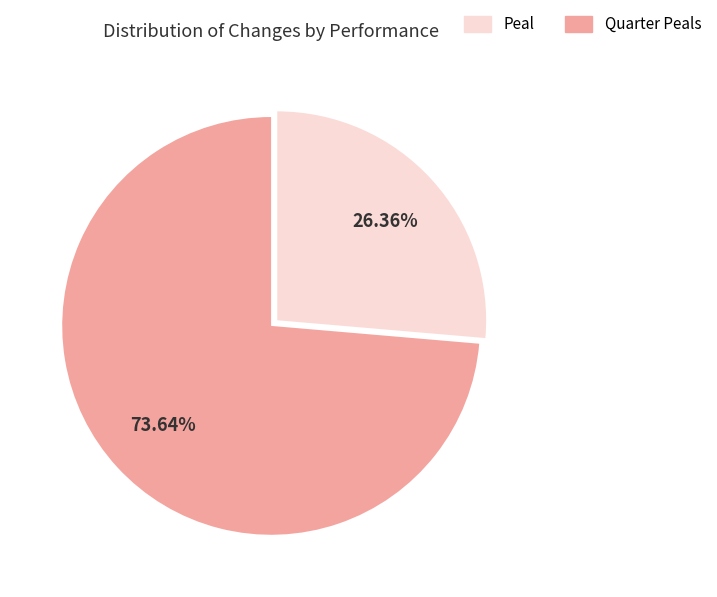

Is there a majority slice in this chart?

Yes